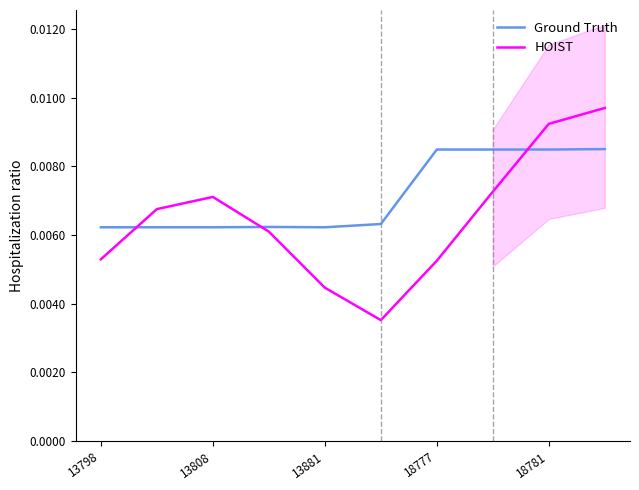

Does the chart have visible grid lines?

No